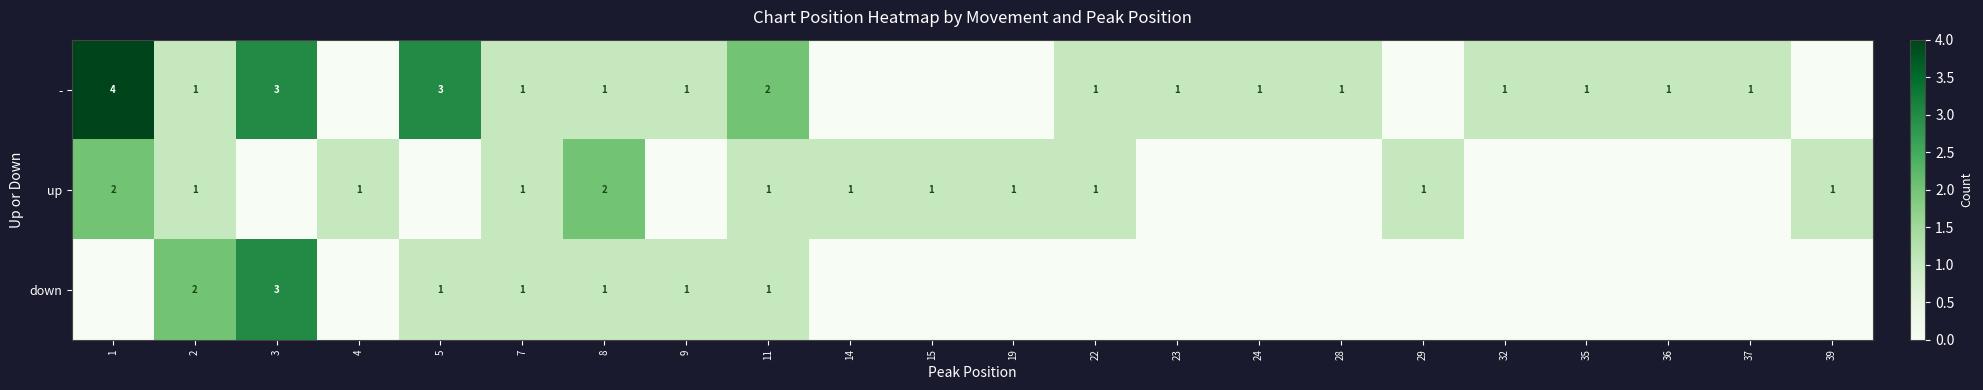

The value of - at 5 is 2. True or false?

False